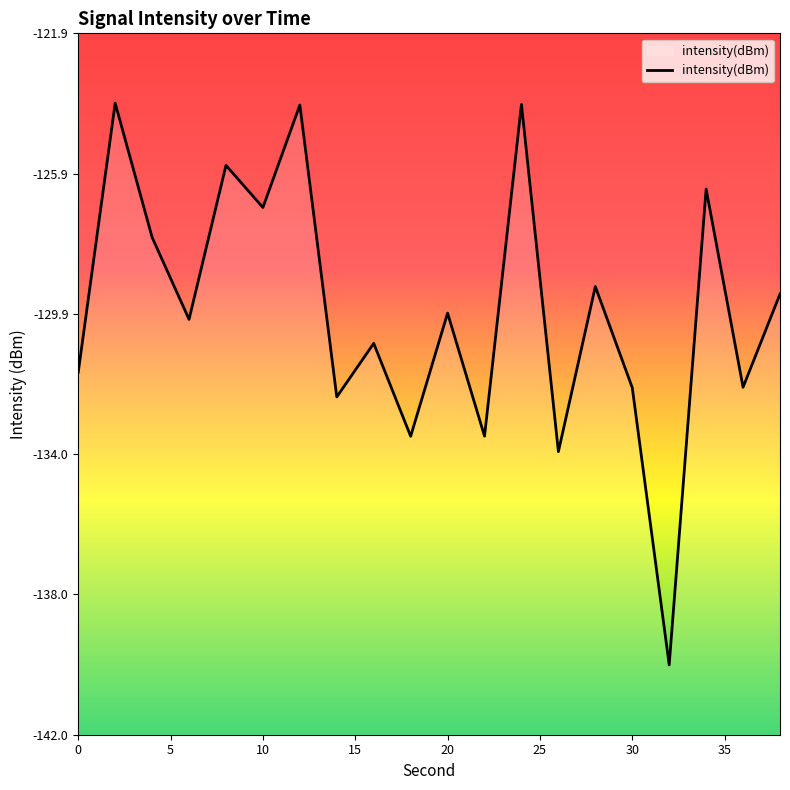

Reading left to right, what are all the values shown in this chart?

-131.6	-123.9	-127.8	-130.1	-125.7	-126.9	-124.0	-132.3	-130.8	-133.4	-129.9	-133.4	-123.9	-133.9	-129.2	-132.1	-140.0	-126.4	-132.0	-129.4